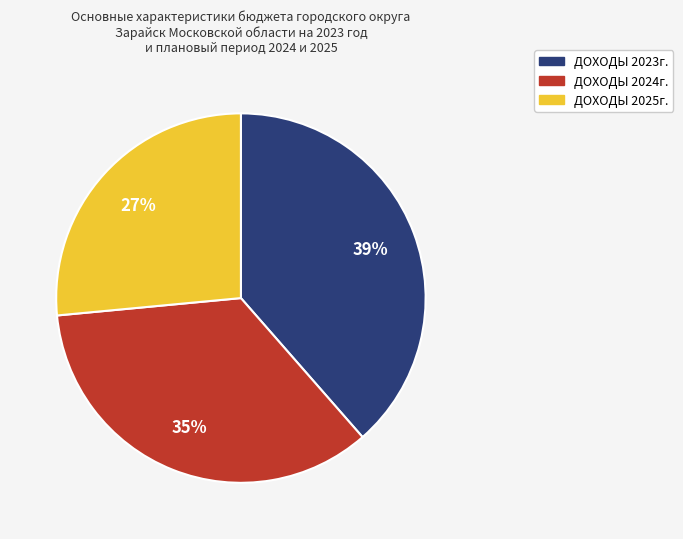

To the nearest percent, what is the average slice percentage?

33%